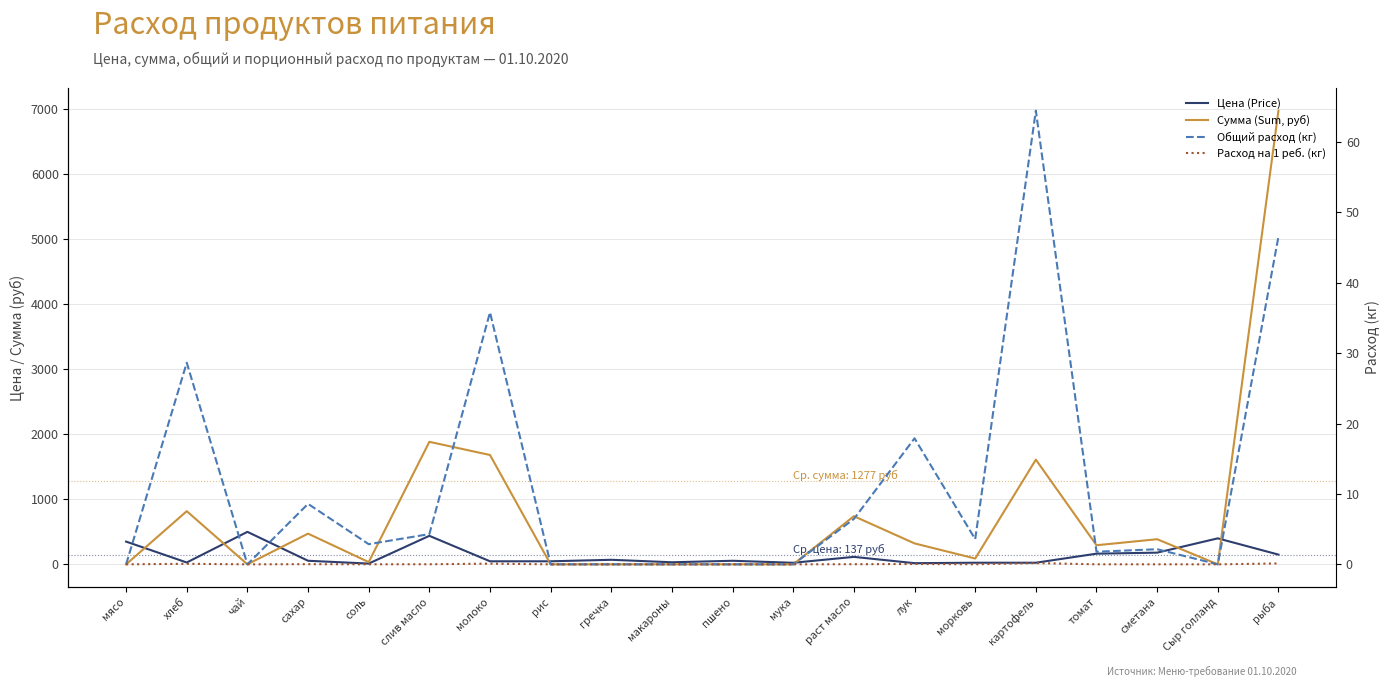

Which series has the largest range (max minus min)?

Сумма (Sum, руб)